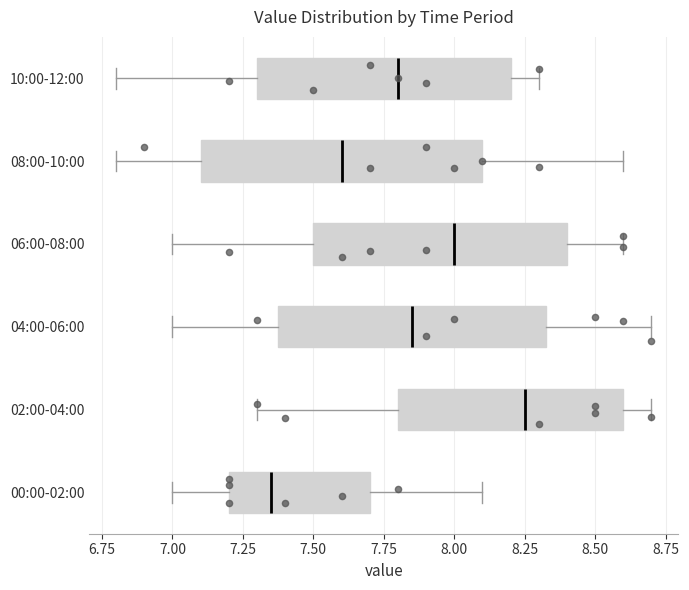

Which box has the furthest to the right median line?

02:00-04:00